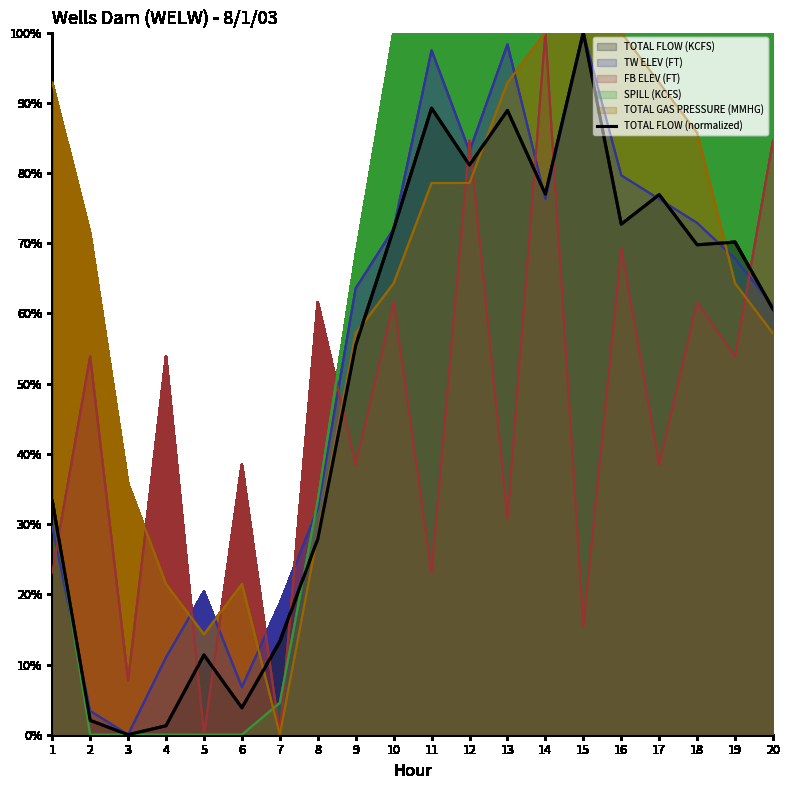

Which has a higher value, 7 or 2?

7